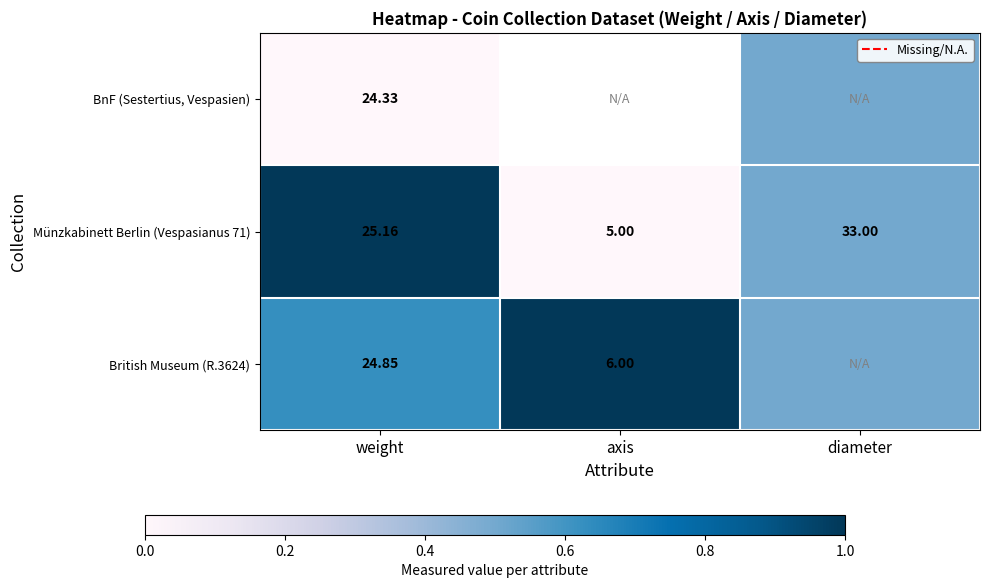

True or false: British Museum (R.3624) has a value of 0.5 at diameter.

True